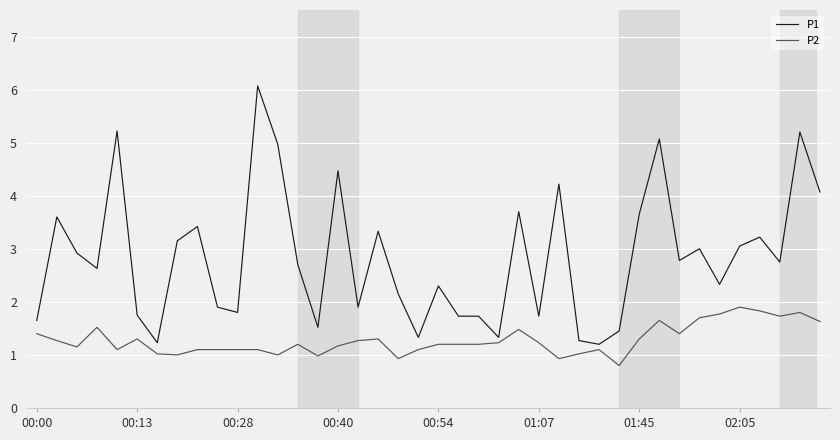

Which series has the largest total across all categories?

P1